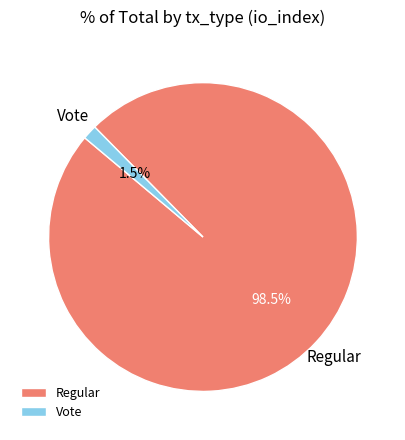

How many segments does this pie chart have?

2